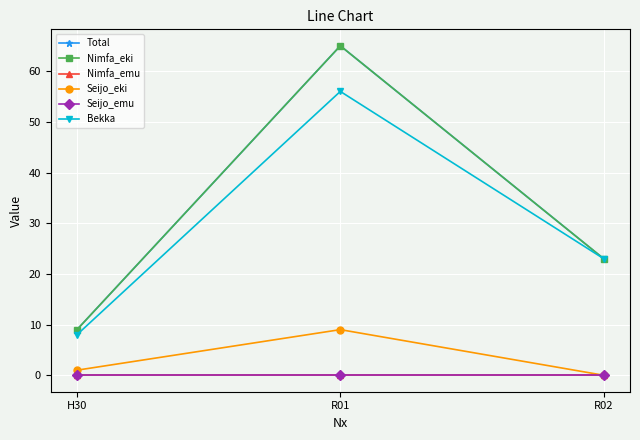

List the series in order of their peak value, lowest first.

Nimfa_emu, Seijo_emu, Seijo_eki, Bekka, Total, Nimfa_eki